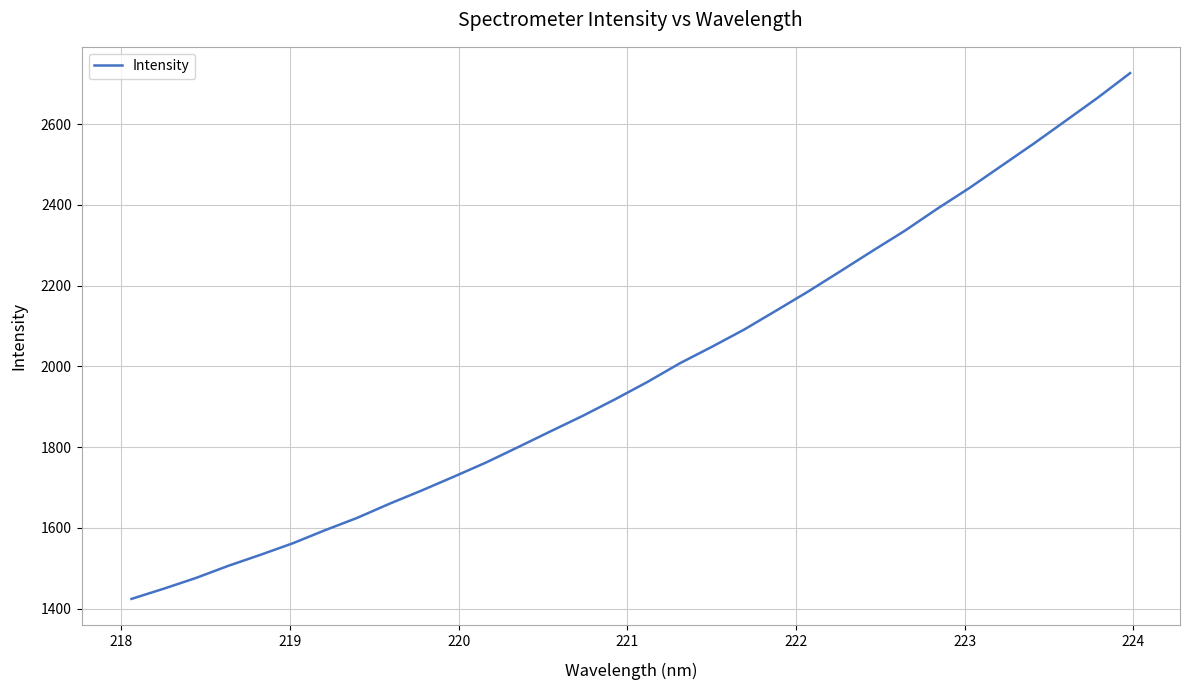

Is this an area chart (filled region under the line)?

No